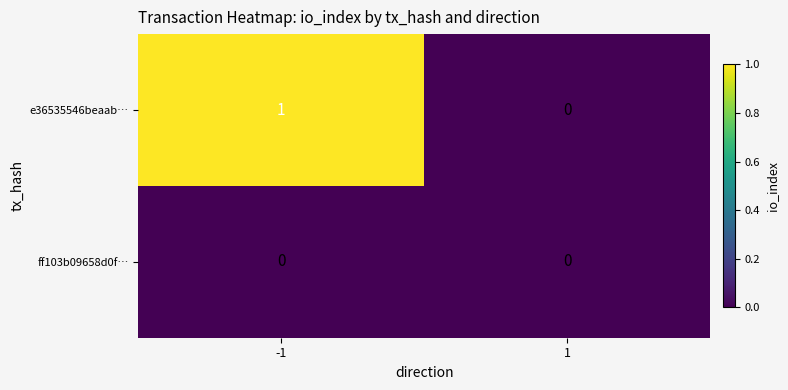

The ff103b09658d0f… series shows 0 at -1. True or false?

True